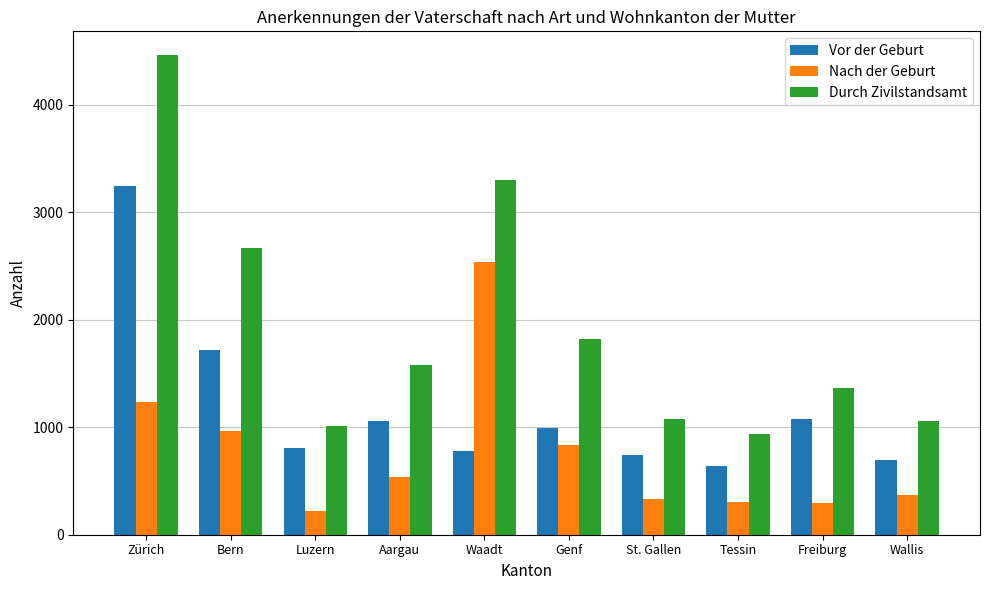

Are the bars horizontal?

No